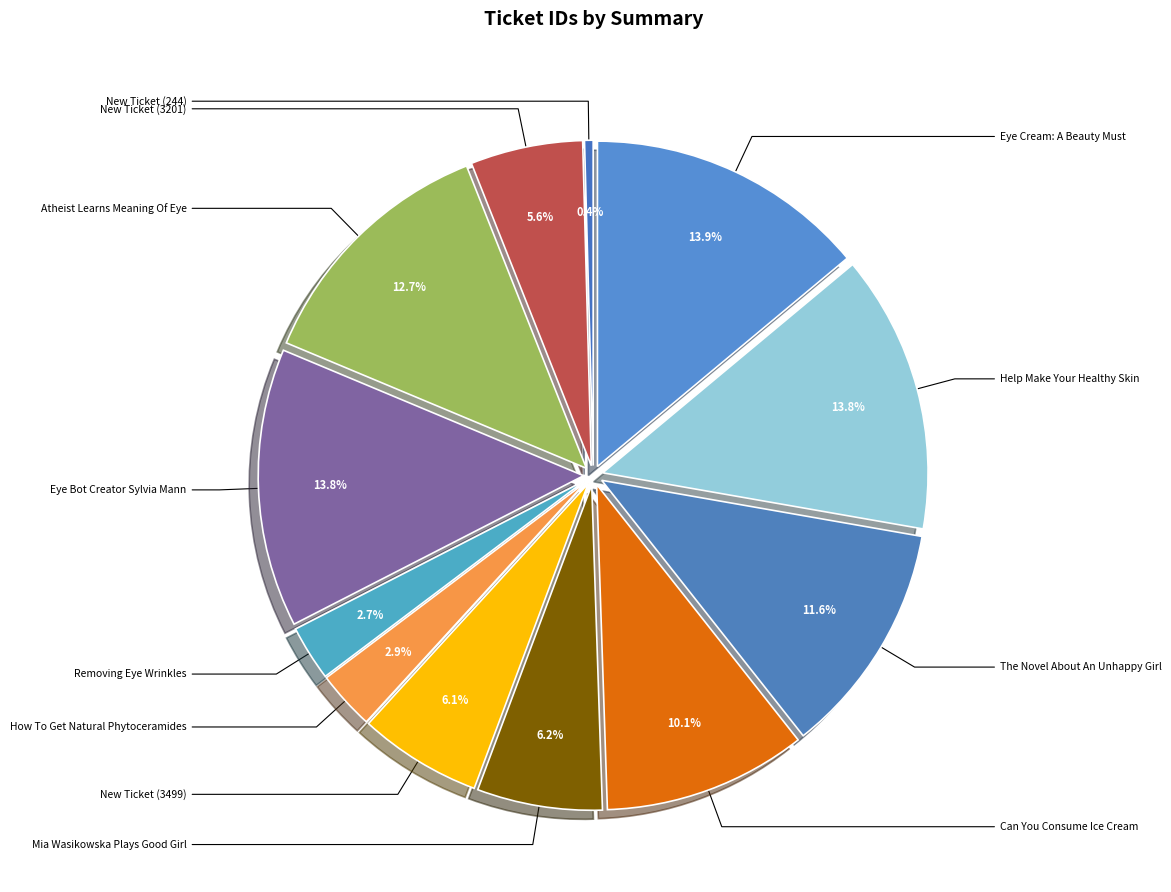

How many segments does this pie chart have?

12